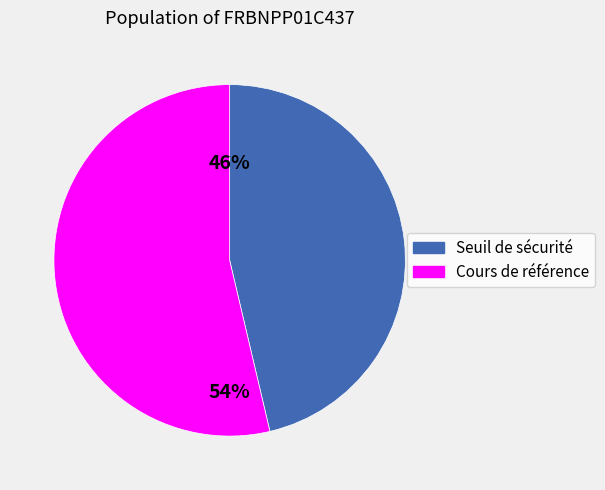

How many slices are in this pie chart?

2